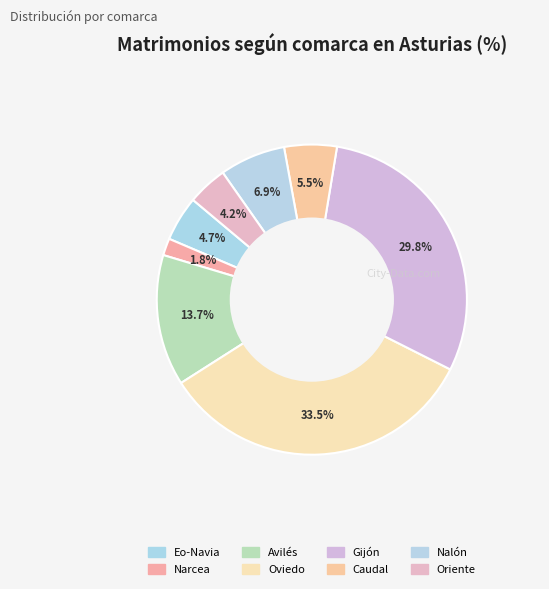

How many segments does this pie chart have?

8